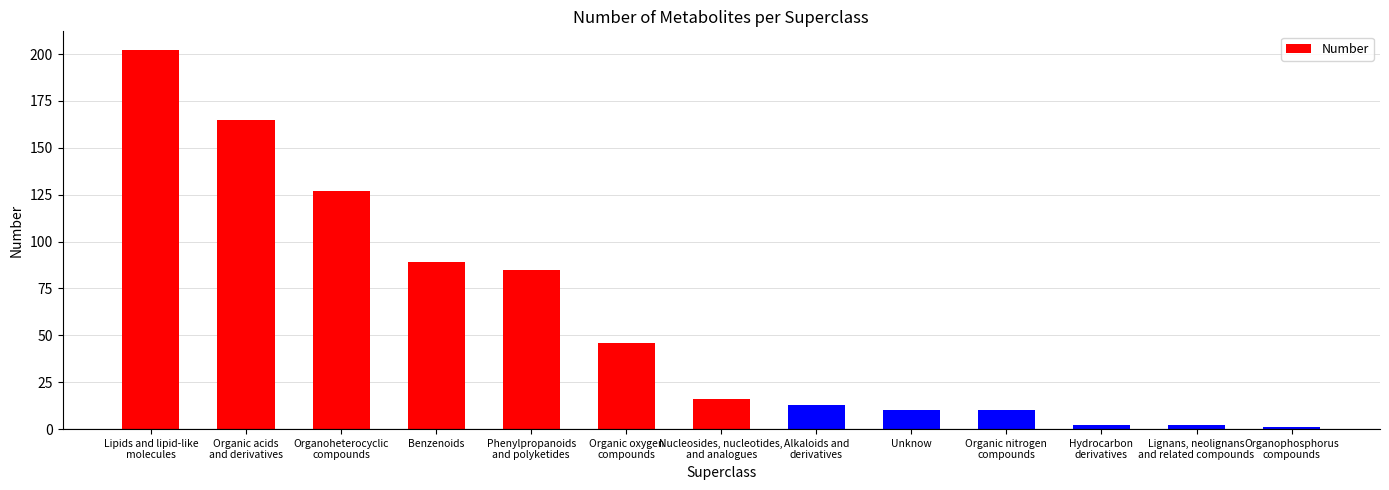

Is it true that the value at Unknow is 10?

True